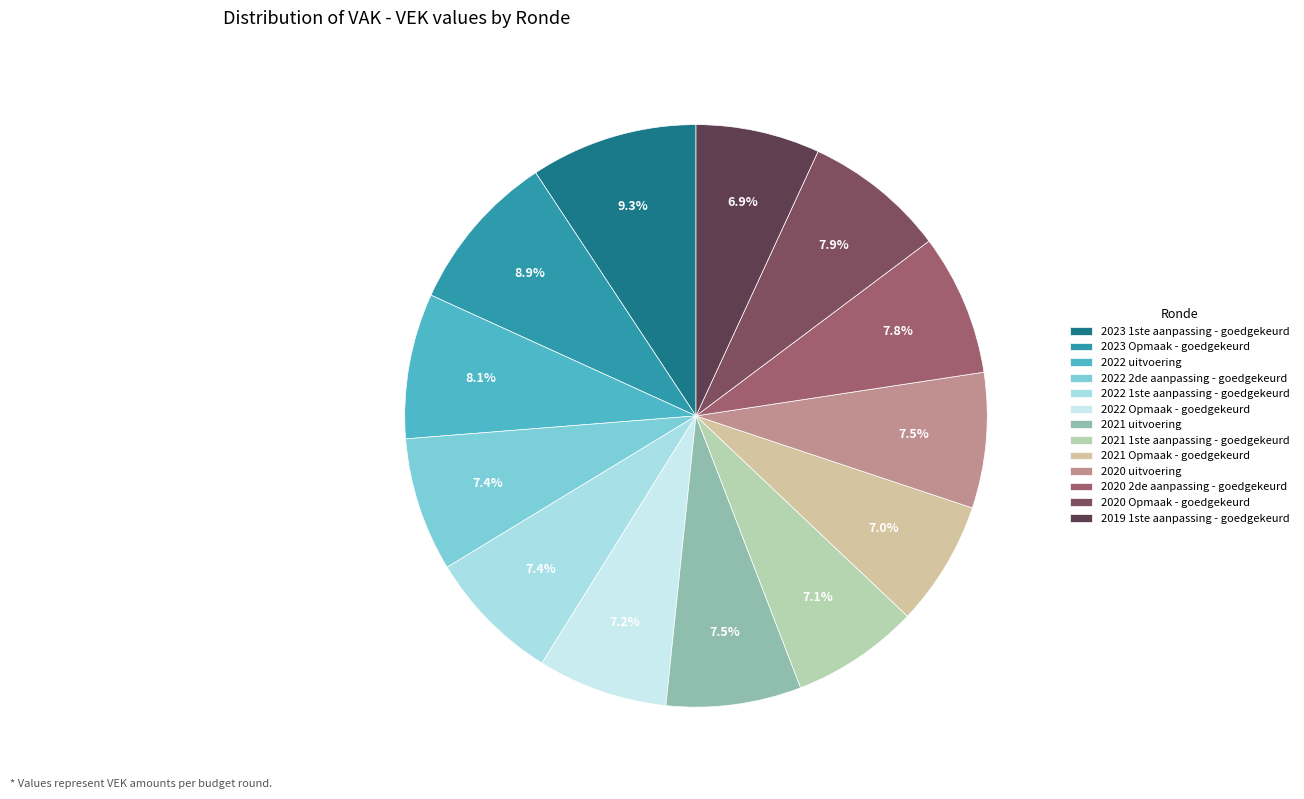

Does 2021 Opmaak - goedgekeurd represent more than half of the total?

No